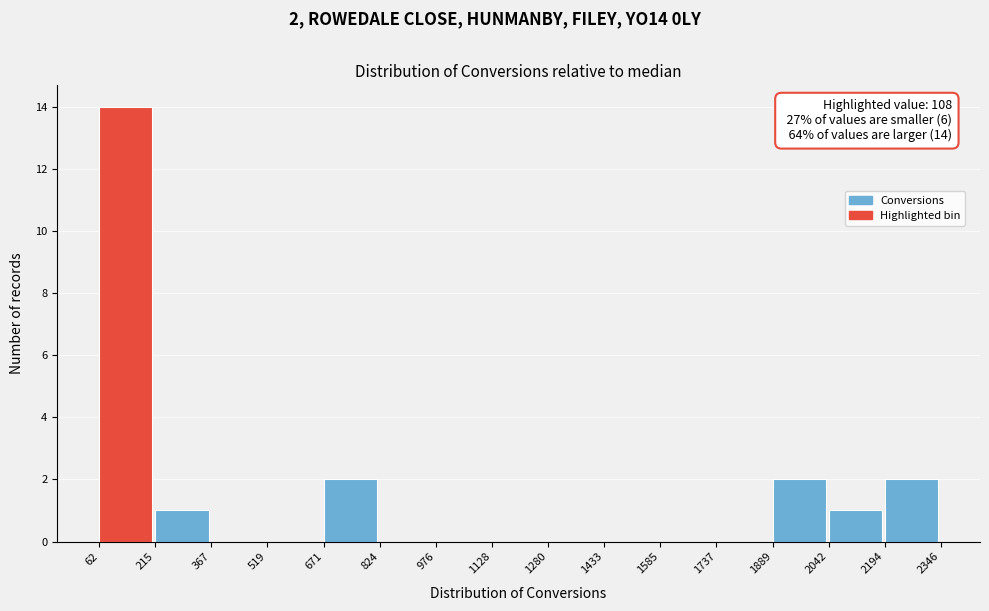

Over which range of the x-axis is the bar tallest?

62 to 215